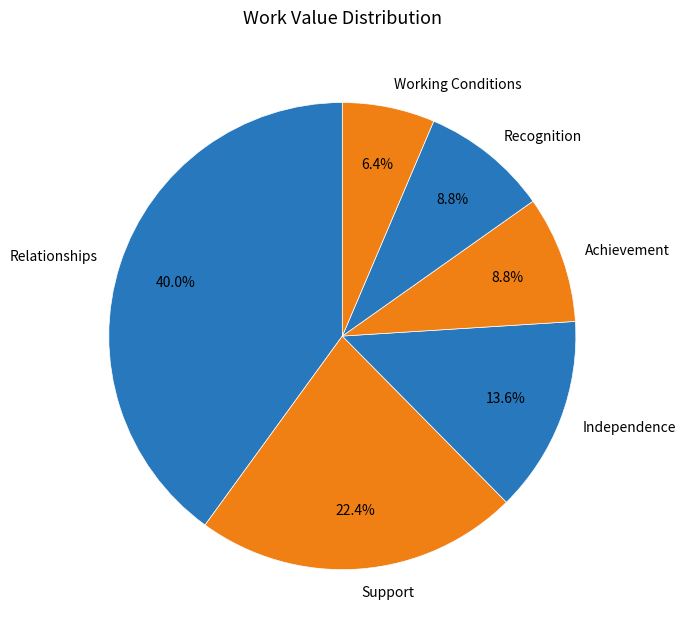

Which slice is the largest?

Relationships